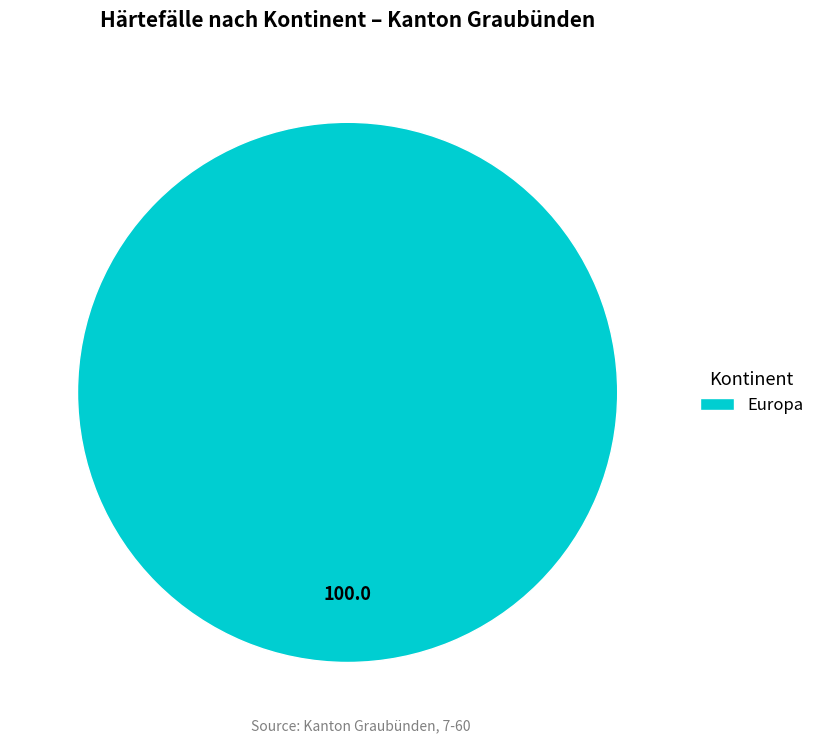

Rank the categories by value from lowest to highest.

Europa